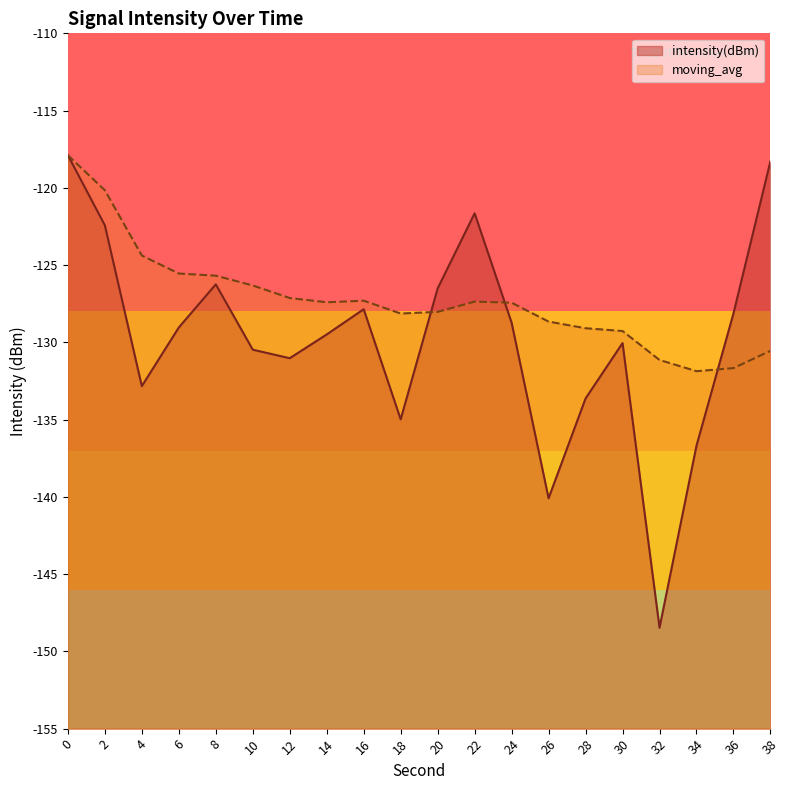

What is the difference between the second highest and minimum values in the intensity(dBm) series?

30.2